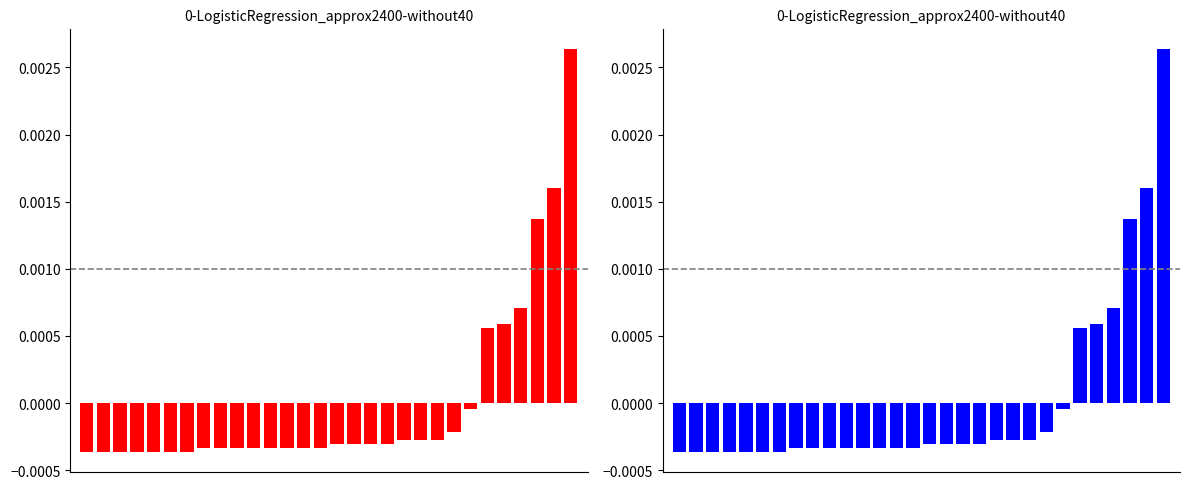

List the labels in order of value, largest first.

29, 28, 27, 26, 25, 24, 23, 22, 19, 20, 21, 15, 16, 17, 18, 7, 8, 9, 10, 11, 12, 13, 14, 0, 1, 2, 3, 4, 5, 6